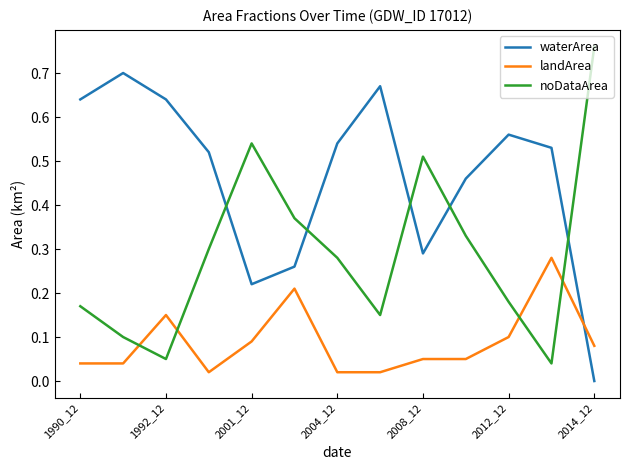

True or false: noDataArea and waterArea cross at least once.

True